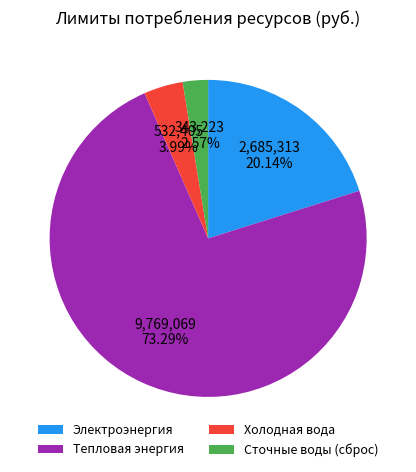

Rank the categories by value from lowest to highest.

Сточные воды (сброс), Холодная вода, Электроэнергия, Тепловая энергия